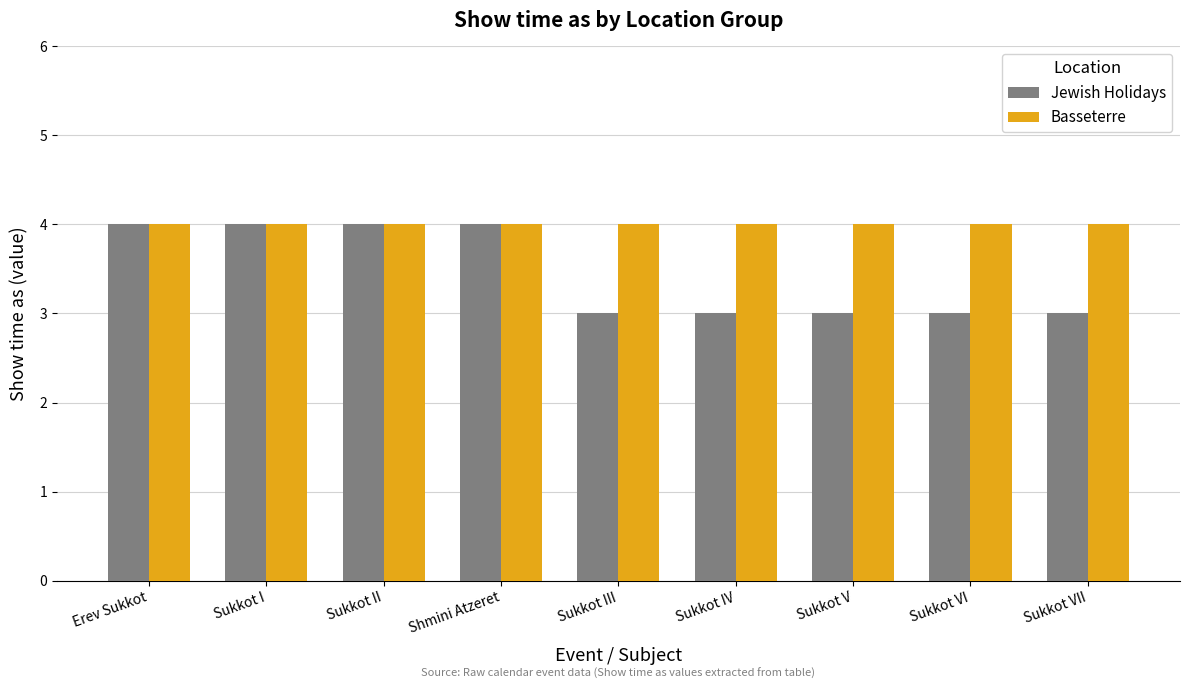

What are all the series names shown in the legend?

Jewish Holidays, Basseterre